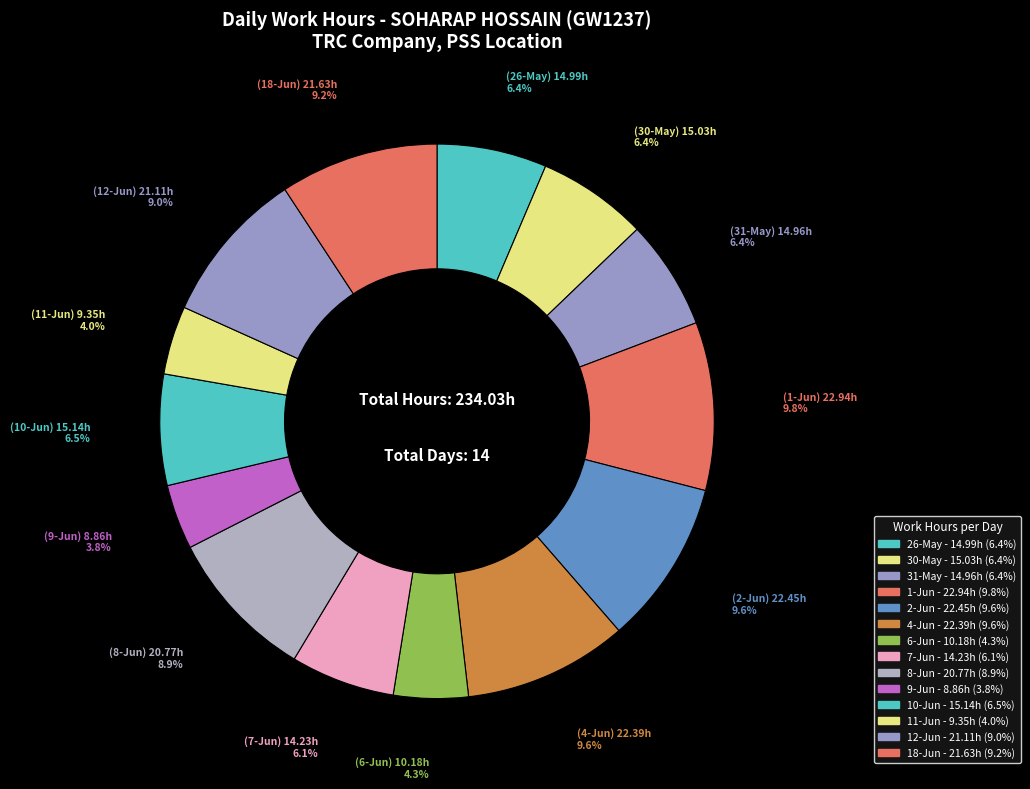

Count the number of slices in the pie.

14